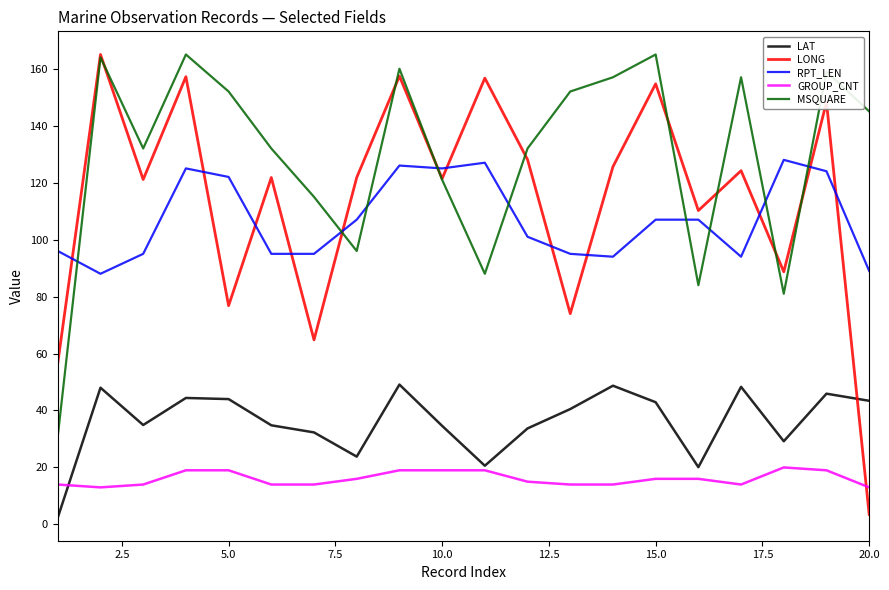

Which series has the largest total across all categories?

MSQUARE